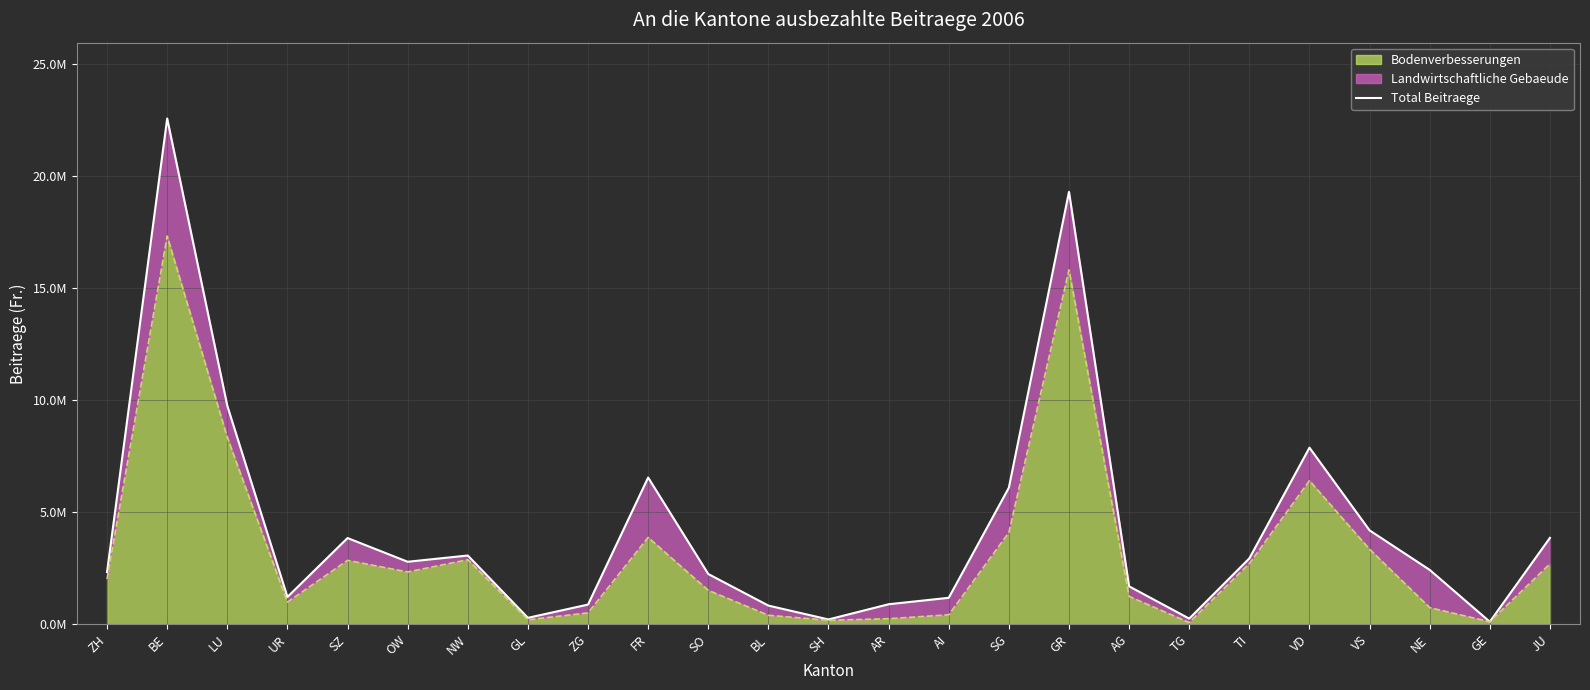

What is the difference between the values at JU and SH?

3642391